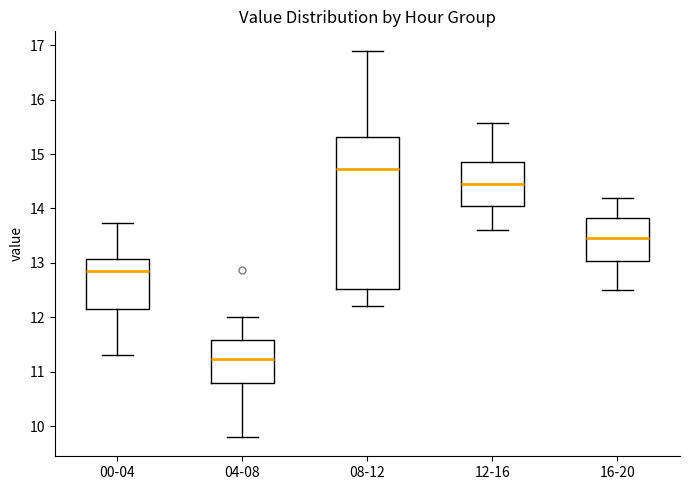

Where does the lower whisker of the box for 16-20 end on the y-axis? The values are not printed on the chart, so give them approximately, as read against the axis.

12.5